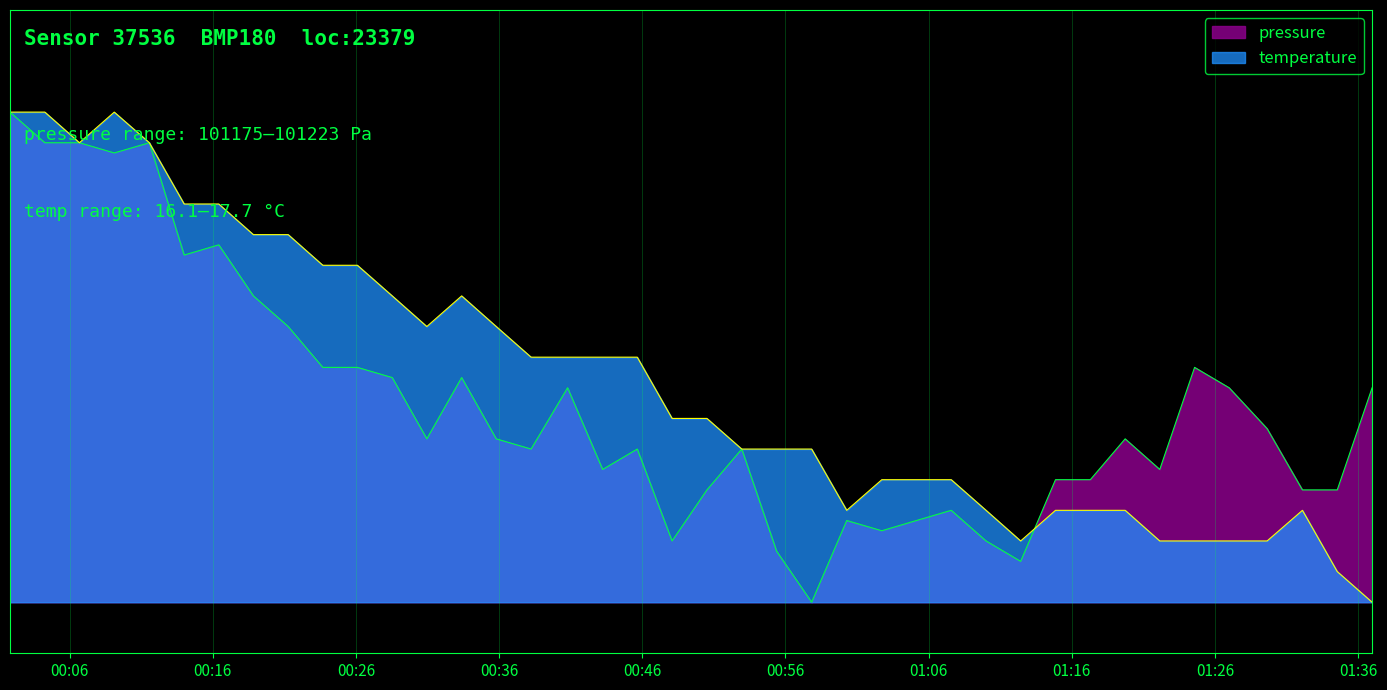

Does the chart display data point markers on the line(s)?

No